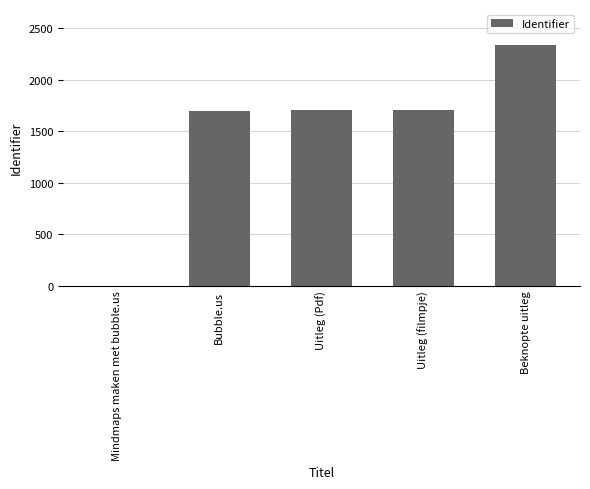

Approximately how many times larger is the value at Bubble.us compared to Uitleg (Pdf)?

1.0